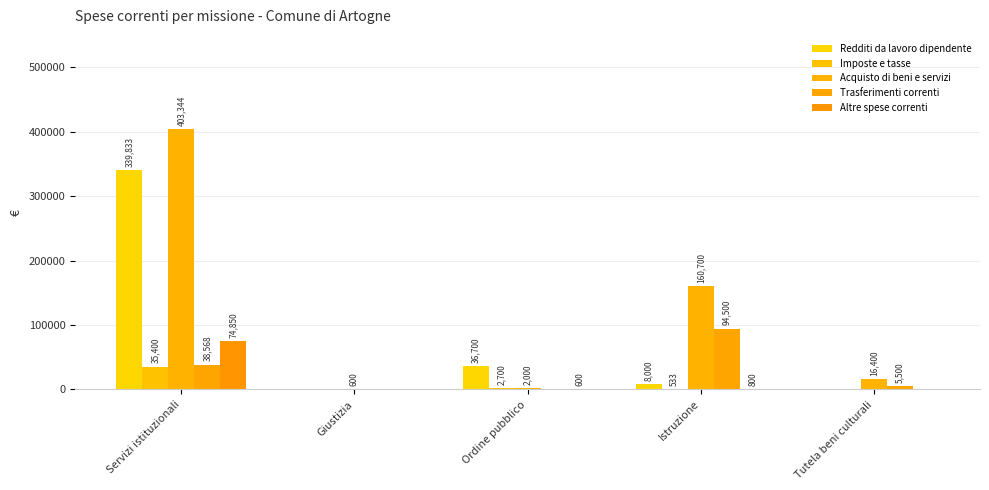

What is the difference between the second highest and minimum values in the Redditi da lavoro dipendente series?

36700